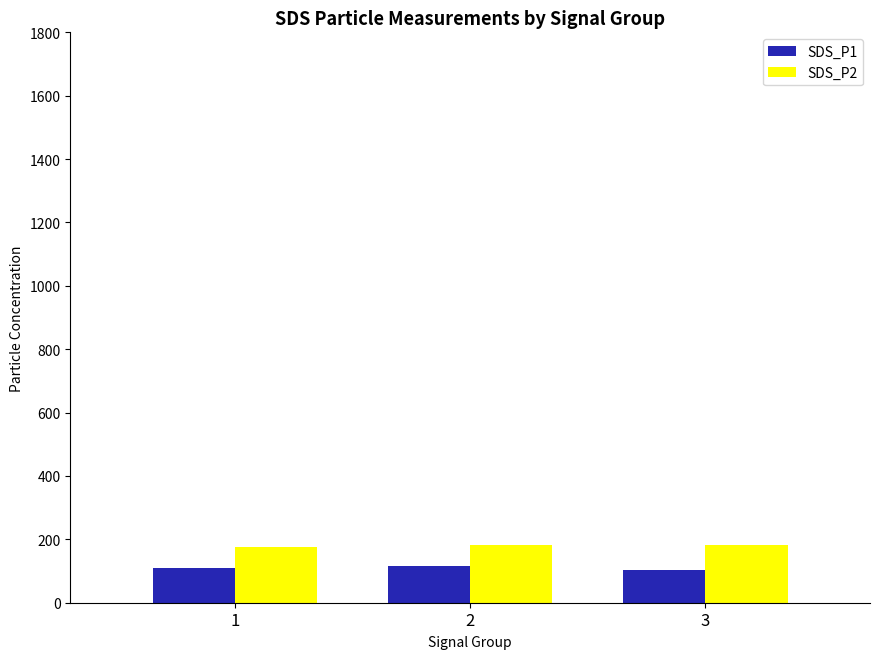

What is the value of the SDS_P1 bar at the 2nd from the left?

114.8